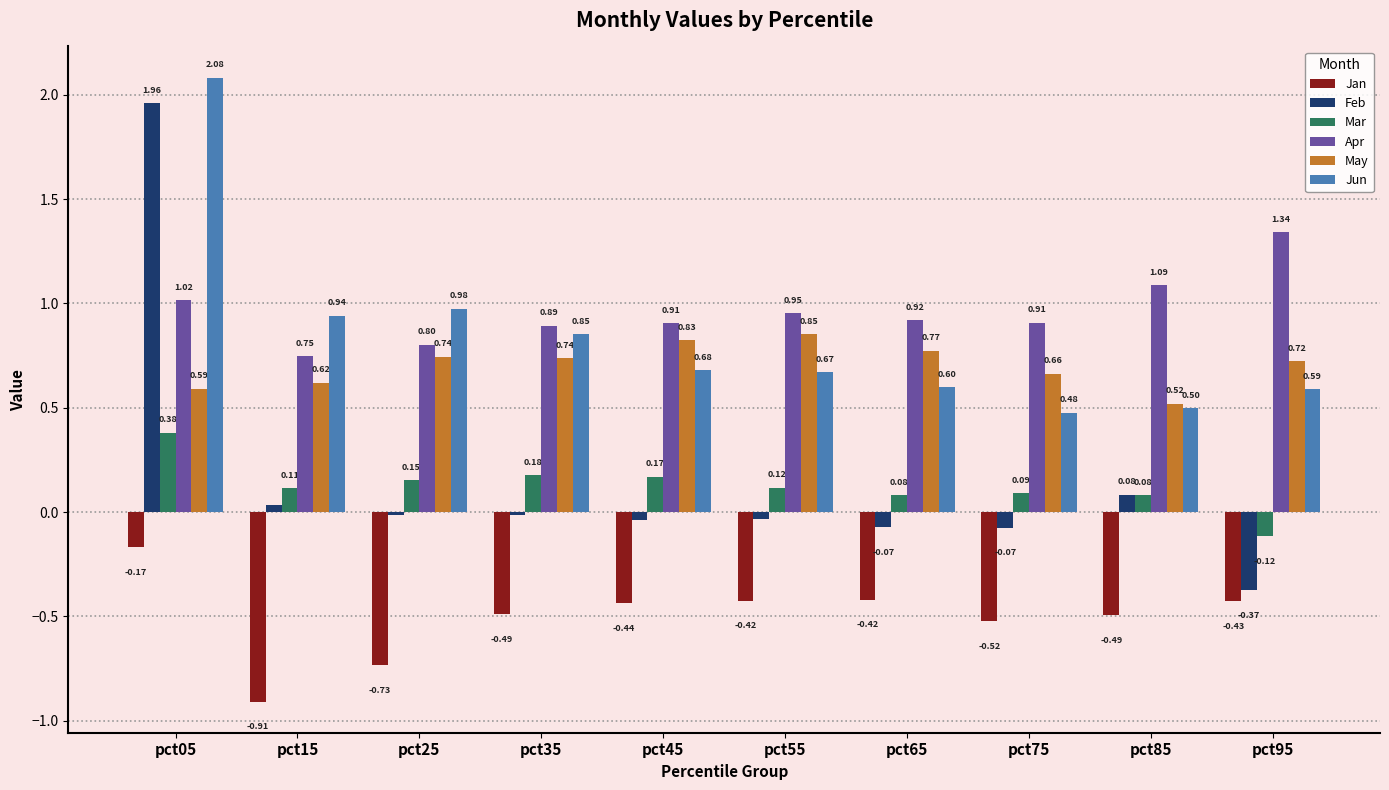

What is the difference between the maximum and second lowest values in the Mar series?

0.3